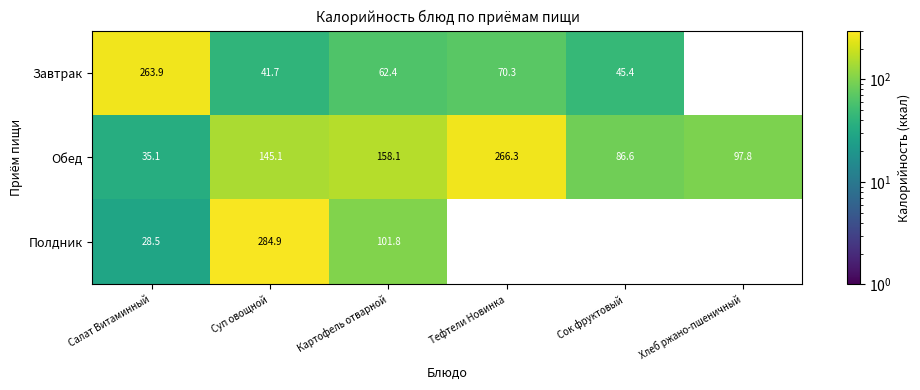

What is the spread (max minus min) of values at Картофель отварной?

95.7